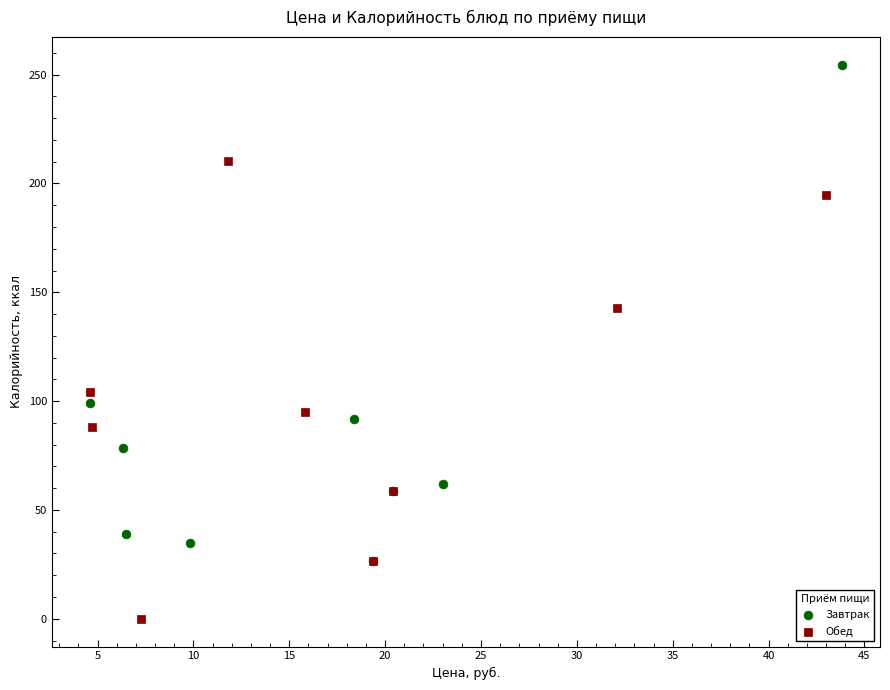

Which series has the largest Y range (max minus min)?

Завтрак